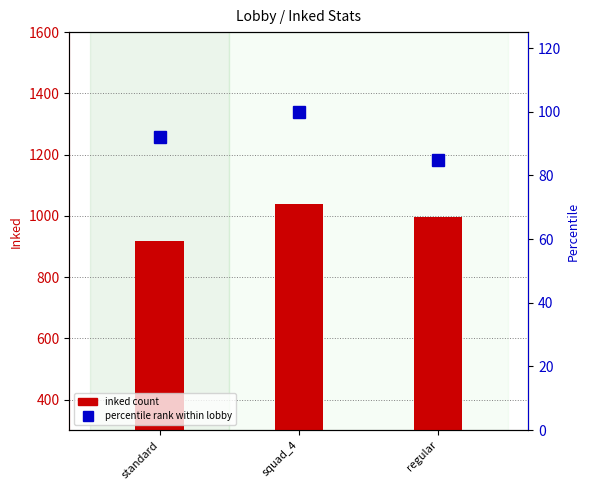

What is the difference between the maximum and second lowest values in the B1-inked % rank series?

7.9